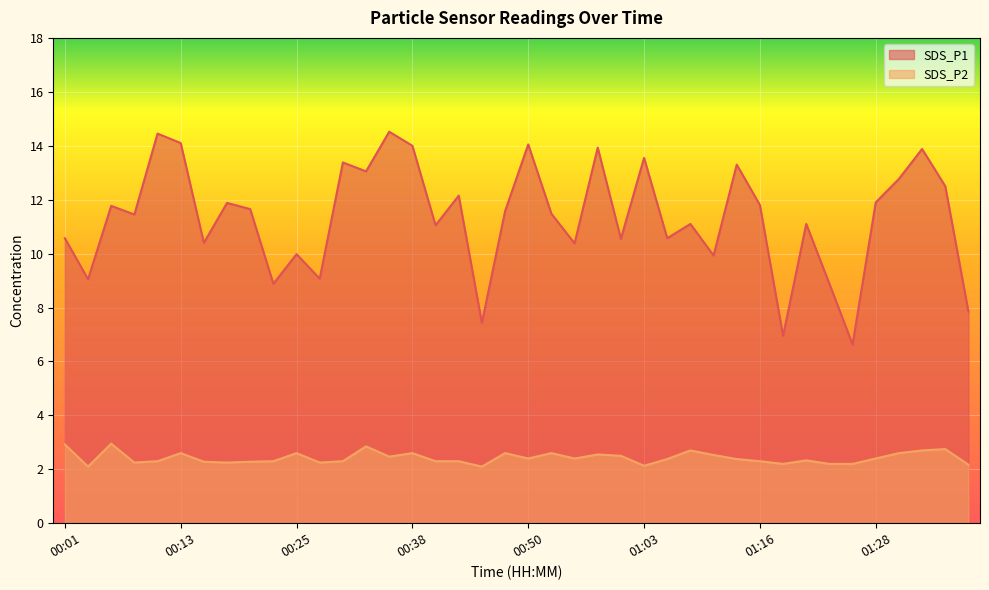

At which label is SDS_P2 closest to 2?

00:03